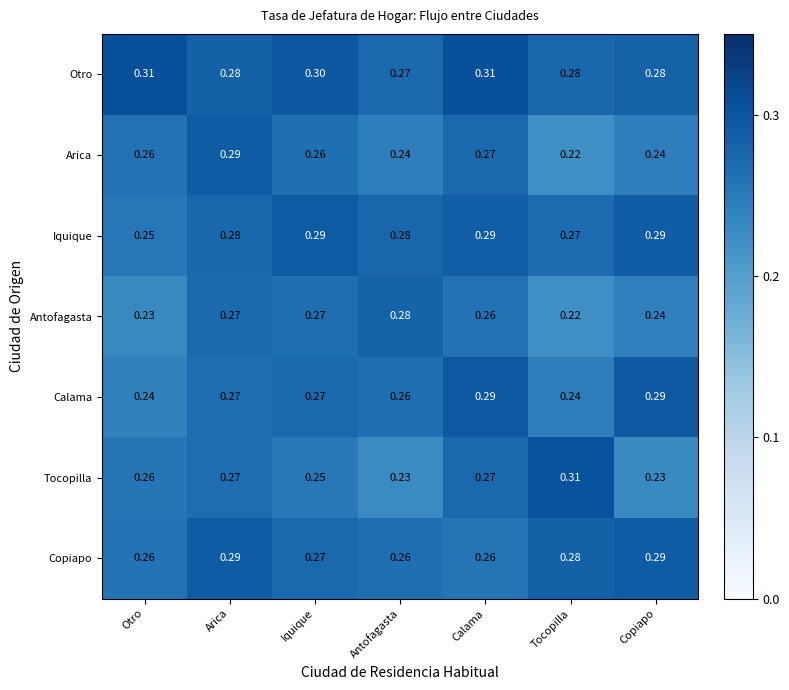

Which series has the largest range (max minus min)?

Tocopilla